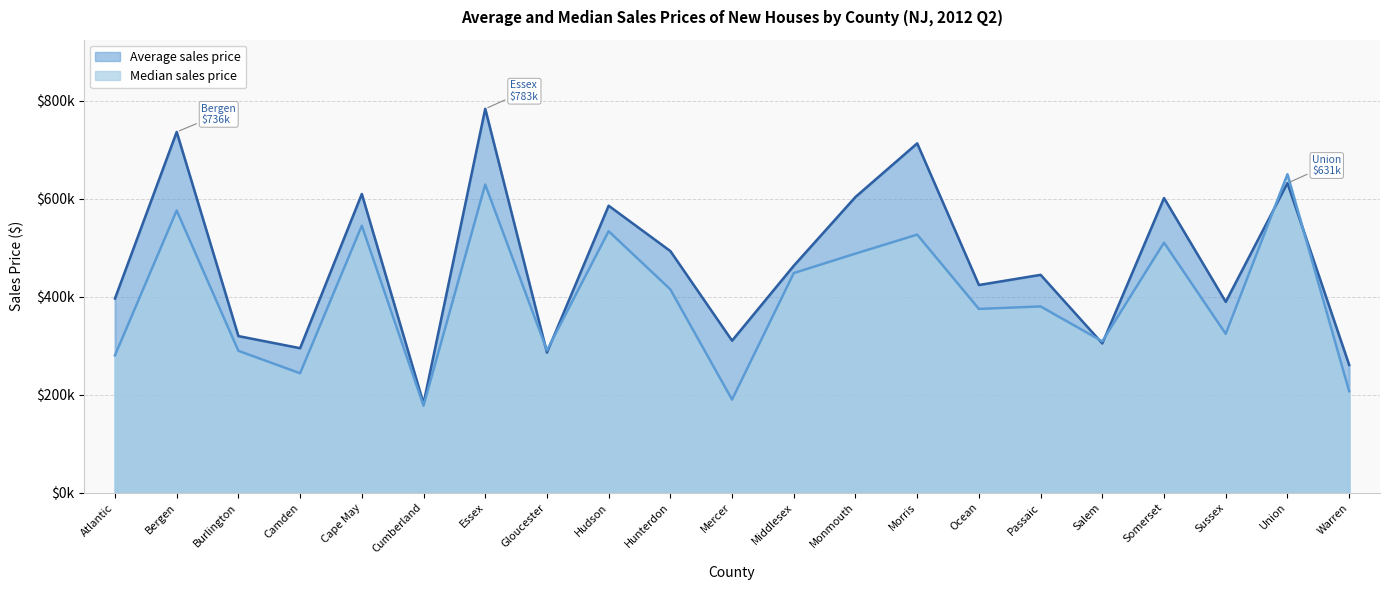

What is the total value across all series at Union?

1281832